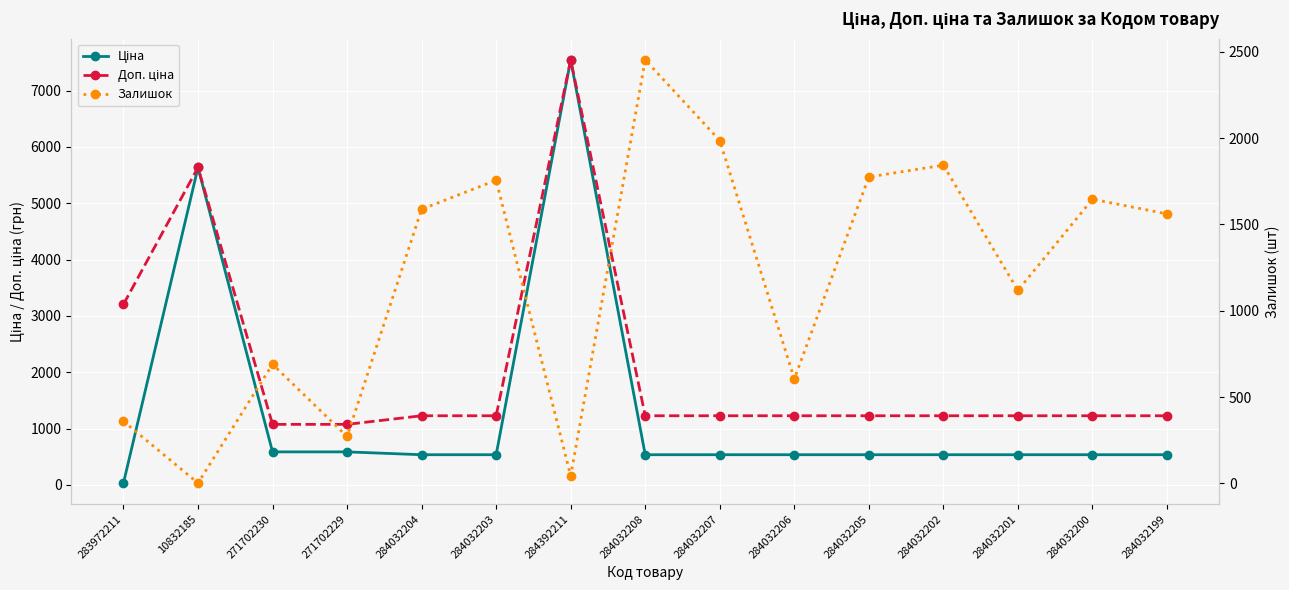

The Ціна series shows 586.0 at 271702230. True or false?

True